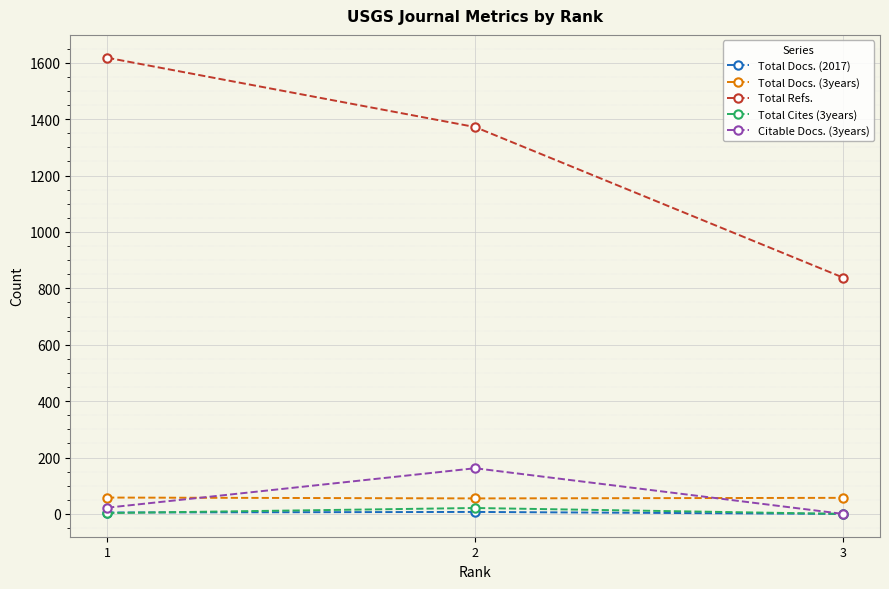

Which series has the widest spread of values?

Total Refs.